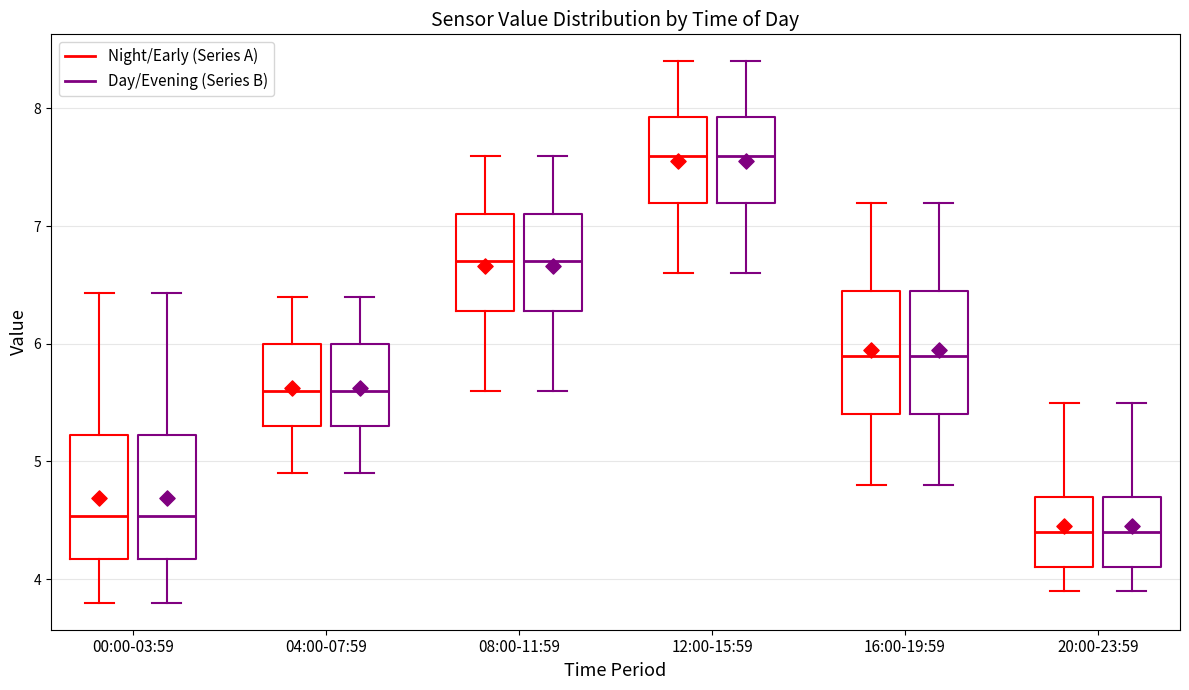

Reading left to right, read every box against the y-axis: the position of its median line, the range the box covers, and the ends of its whiskers. The values are not printed on the chart, so give them approximately, as read against the axis.

00:00-03:59 (Night/Early (Series A)): median 4.5, box 4.2 to 5.2, whiskers 3.8 to 6.4
00:00-03:59 (Day/Evening (Series B)): median 4.5, box 4.2 to 5.2, whiskers 3.8 to 6.4
04:00-07:59 (Night/Early (Series A)): median 5.6, box 5.3 to 6.0, whiskers 4.9 to 6.4
04:00-07:59 (Day/Evening (Series B)): median 5.6, box 5.3 to 6.0, whiskers 4.9 to 6.4
08:00-11:59 (Night/Early (Series A)): median 6.7, box 6.3 to 7.1, whiskers 5.6 to 7.6
08:00-11:59 (Day/Evening (Series B)): median 6.7, box 6.3 to 7.1, whiskers 5.6 to 7.6
12:00-15:59 (Night/Early (Series A)): median 7.6, box 7.2 to 7.9, whiskers 6.6 to 8.4
12:00-15:59 (Day/Evening (Series B)): median 7.6, box 7.2 to 7.9, whiskers 6.6 to 8.4
16:00-19:59 (Night/Early (Series A)): median 5.9, box 5.4 to 6.5, whiskers 4.8 to 7.2
16:00-19:59 (Day/Evening (Series B)): median 5.9, box 5.4 to 6.5, whiskers 4.8 to 7.2
20:00-23:59 (Night/Early (Series A)): median 4.4, box 4.1 to 4.7, whiskers 3.9 to 5.5
20:00-23:59 (Day/Evening (Series B)): median 4.4, box 4.1 to 4.7, whiskers 3.9 to 5.5